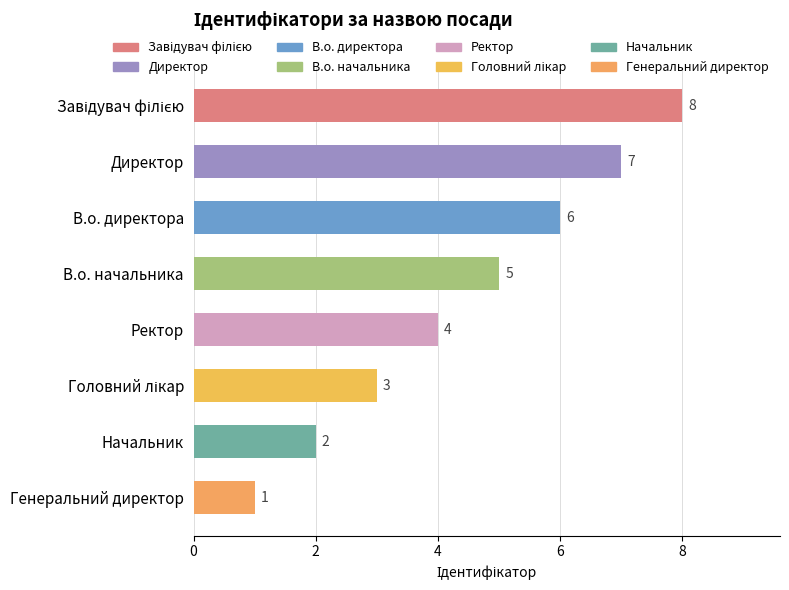

Where is the data nearest to the value 4?

Ректор